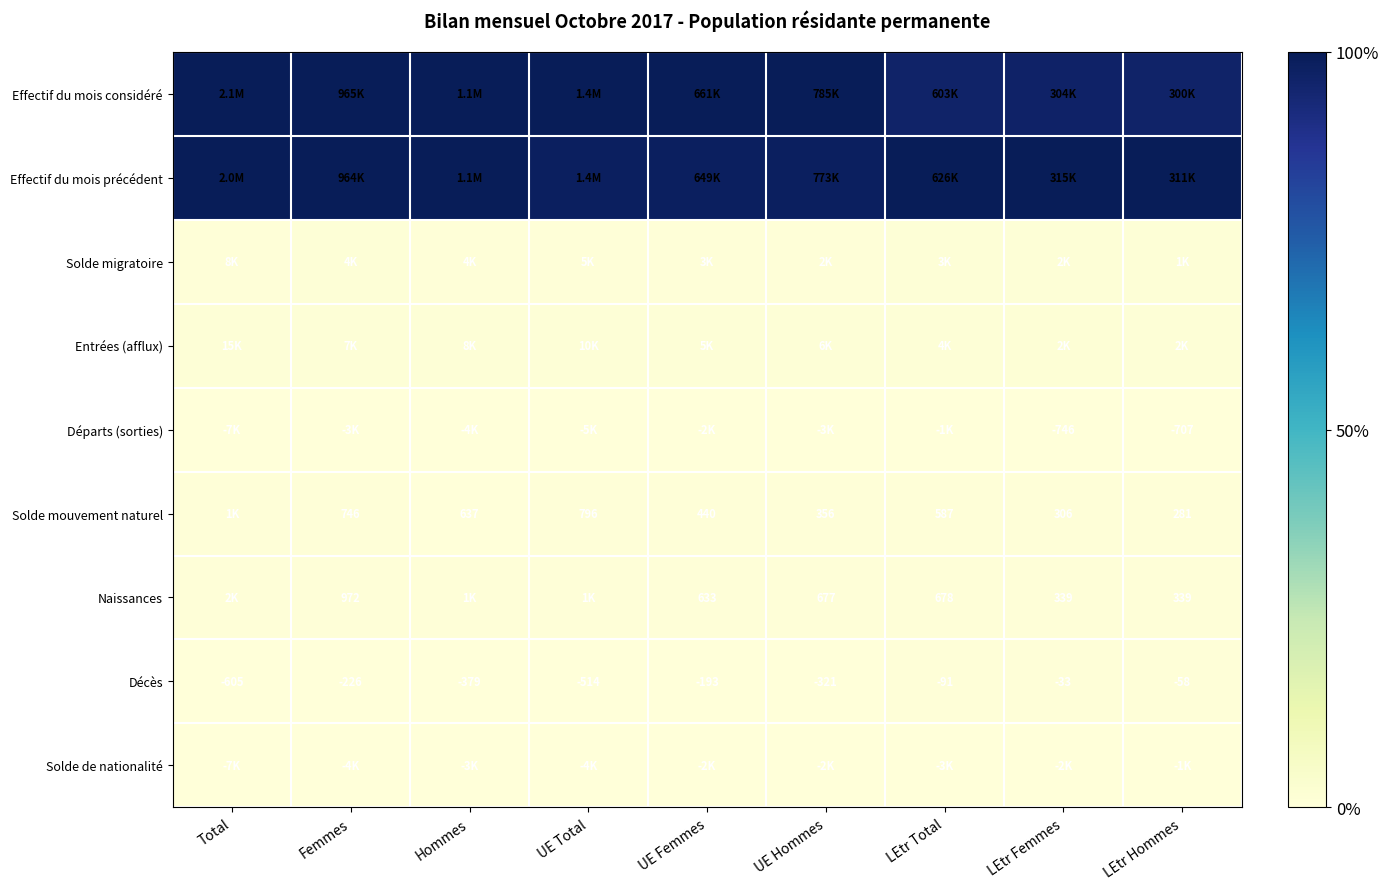

Which series has the largest range (max minus min)?

Effectif du mois considéré